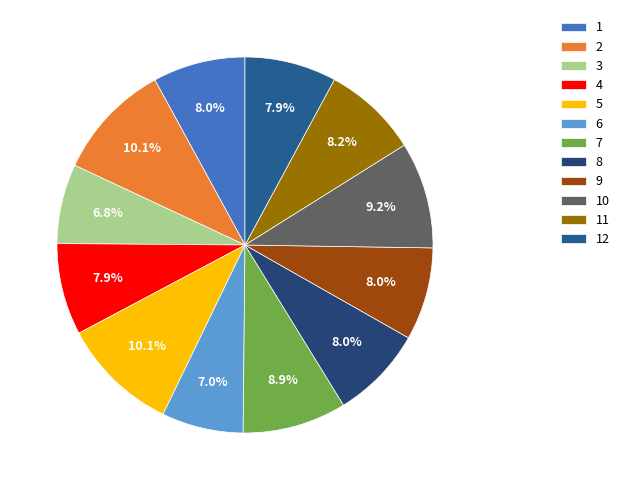

Is it true that 11 is 1% of the pie?

False